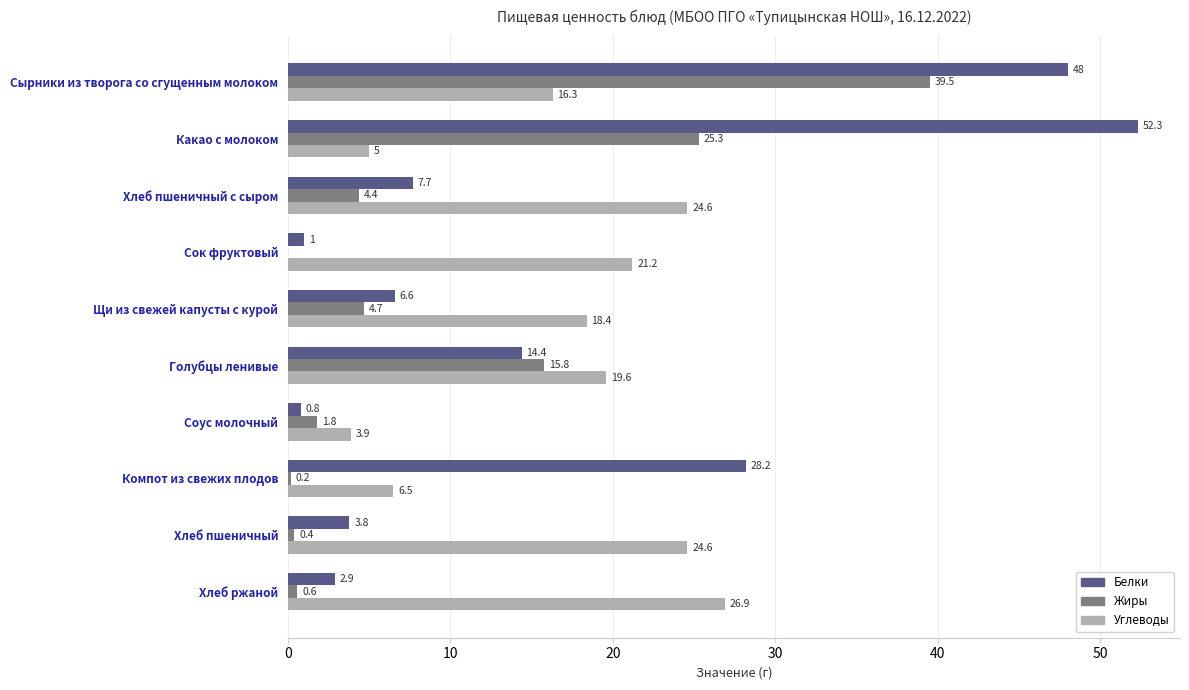

What is the total value across all series at Хлеб пшеничный?

28.8